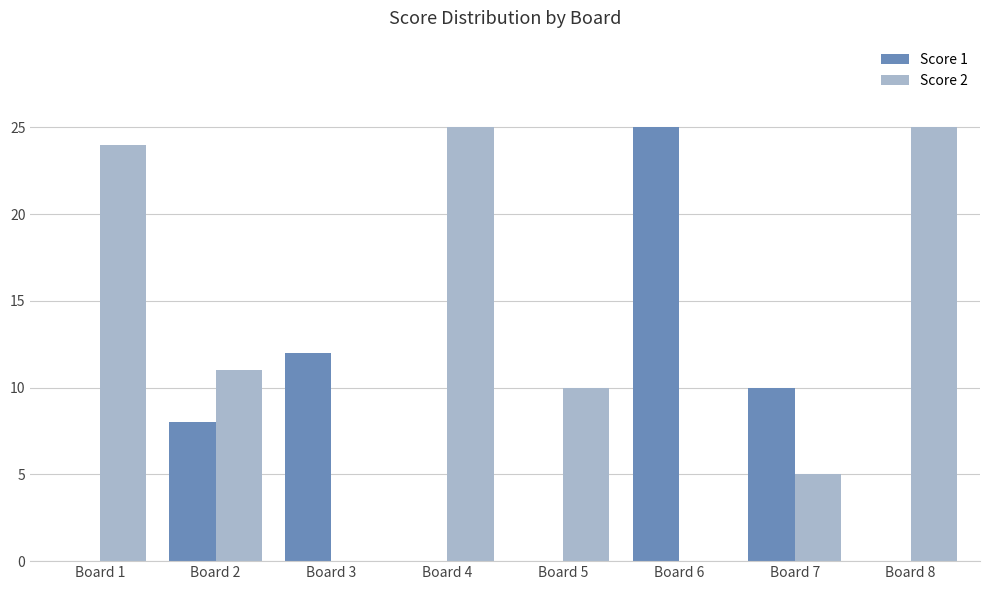

Is the value of Score 1 at Board 6 greater than the value of Score 2 at Board 5?

Yes